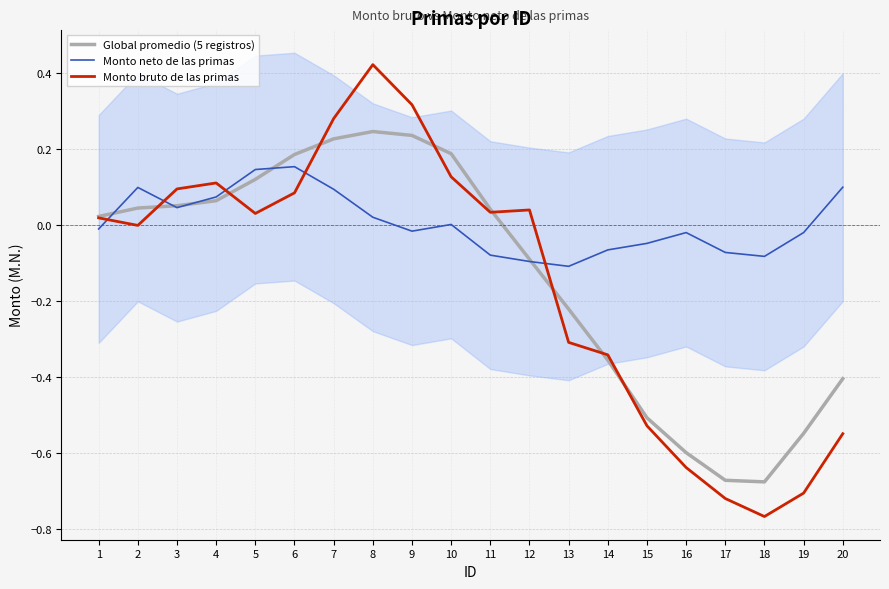

How many values in Monto neto de las primas are above zero?

9